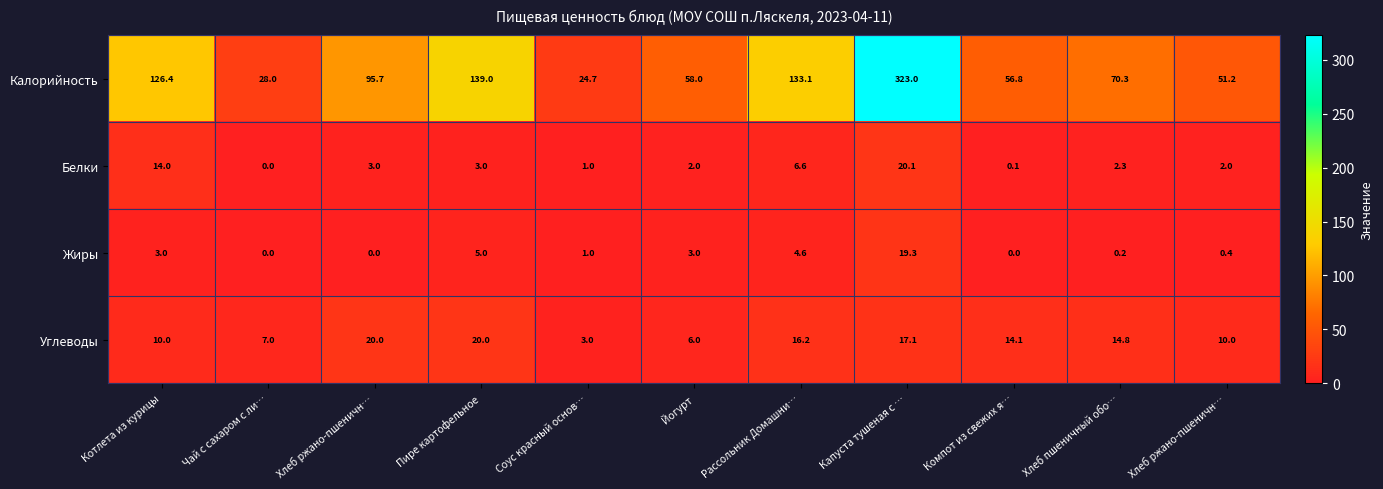

What is the spread (max minus min) of values at Рассольник Домашни…?

128.5